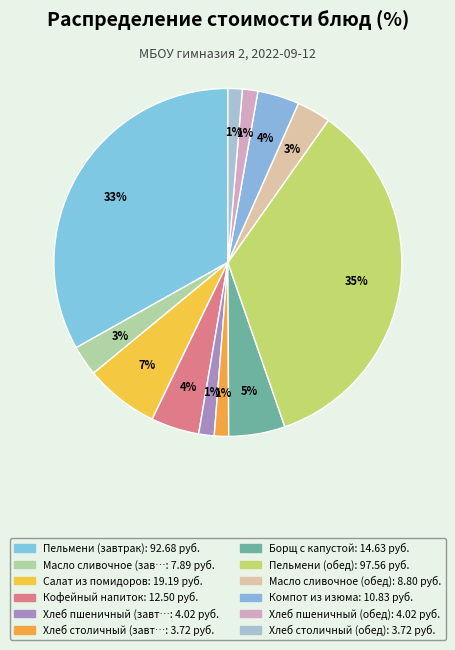

How many segments does this pie chart have?

12